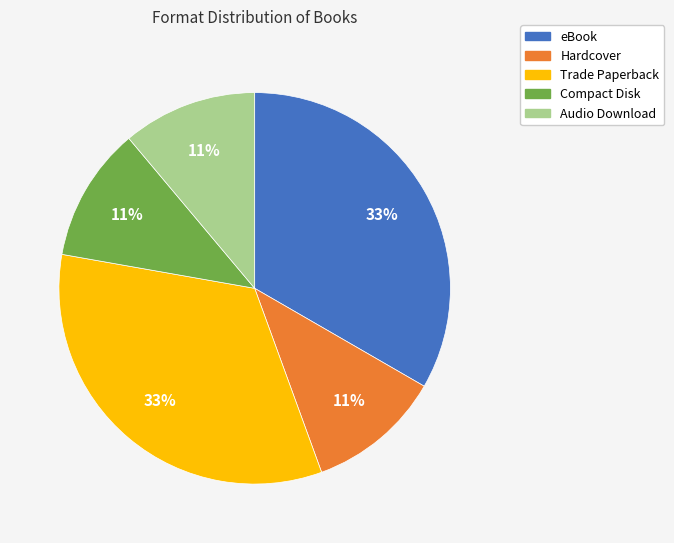

To the nearest percent, what is the combined percentage of Audio Download and Compact Disk?

22%